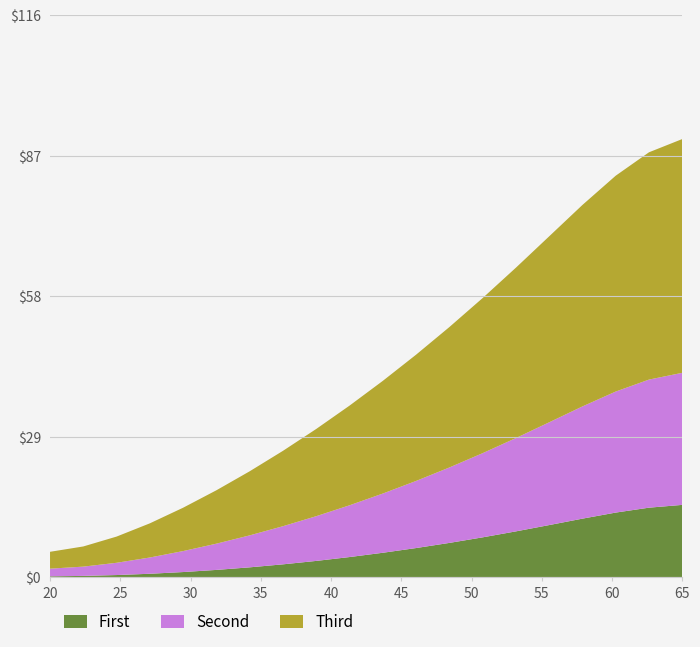

Is it true that First equals 0.2 at 20?

True